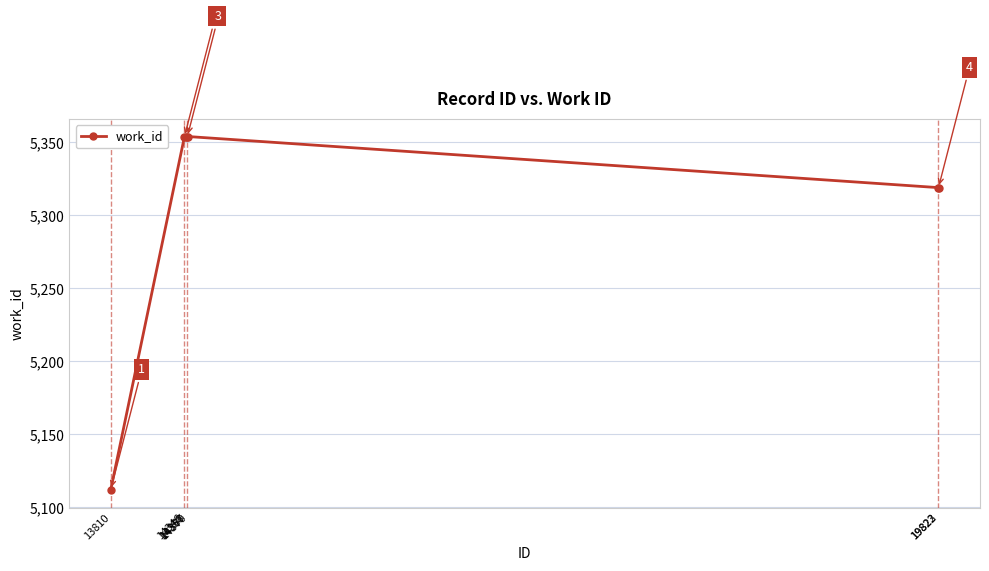

What is the maximum value shown in the chart?

5354